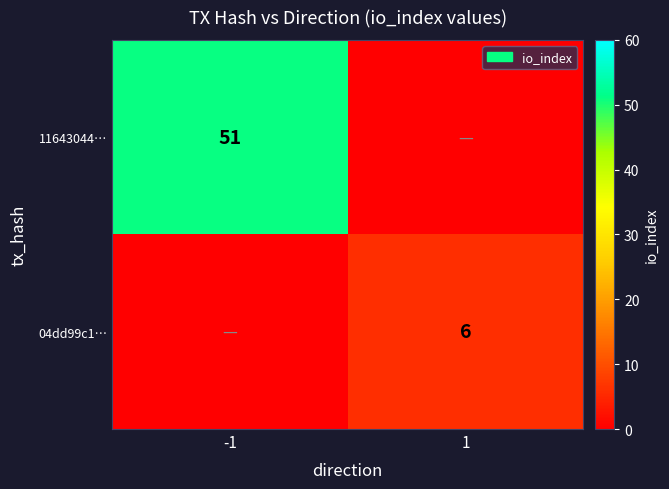

True or false: 11643044… has a value of 51 at -1.

True